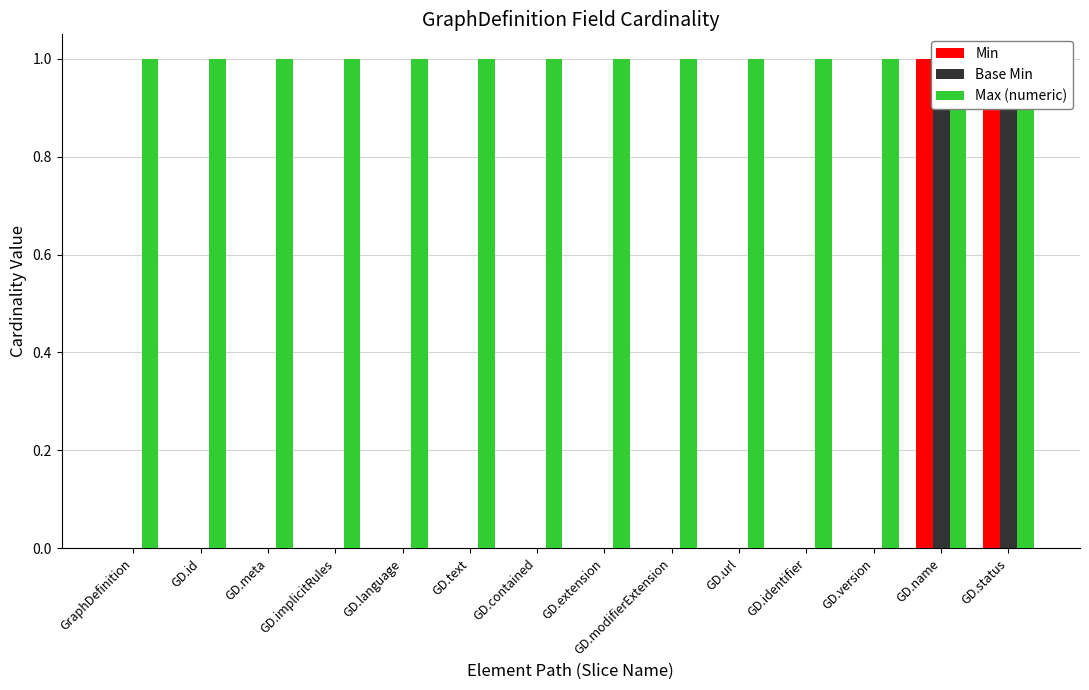

List the labels in order of Min value, smallest first.

GraphDefinition, GD.id, GD.meta, GD.implicitRules, GD.language, GD.text, GD.contained, GD.extension, GD.modifierExtension, GD.url, GD.identifier, GD.version, GD.name, GD.status